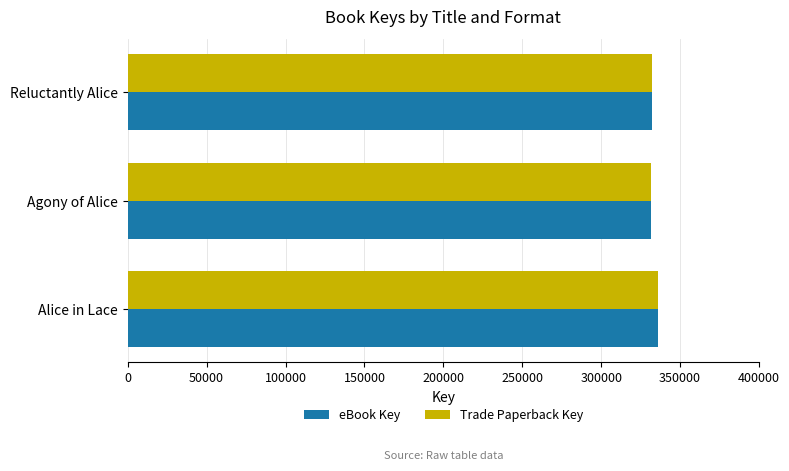

What is the sum of all eBook Key values?

999419